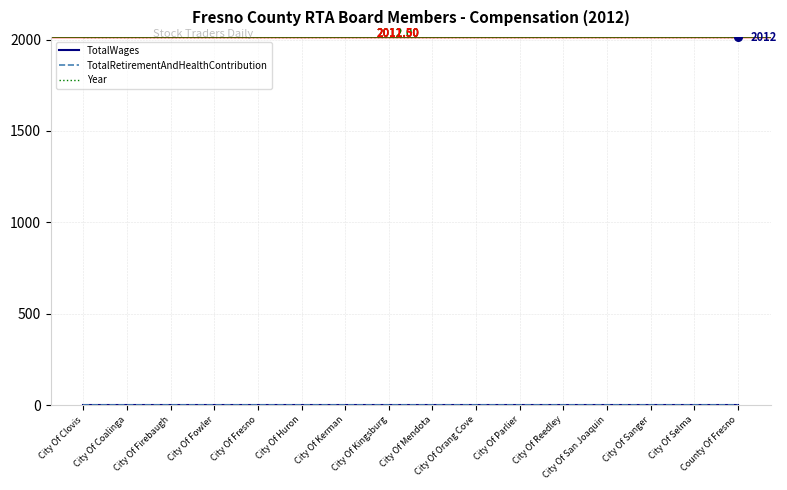

At which category is the sum across all series the highest?

City Of Clovis